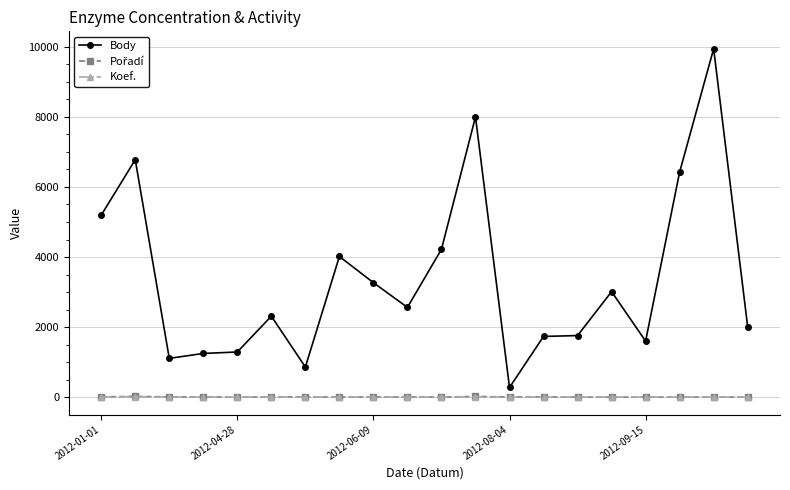

True or false: Body and Koef. cross at least once.

False